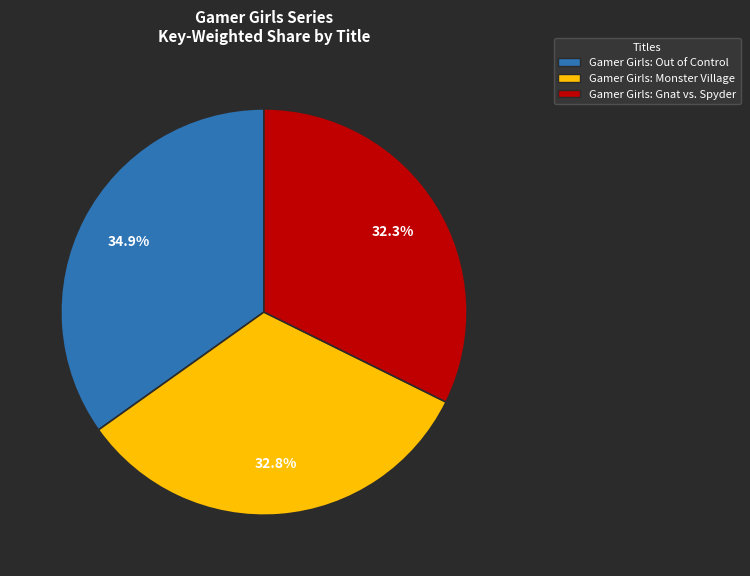

To the nearest percent, what percentage of the pie is Gamer Girls: Out of Control?

35%